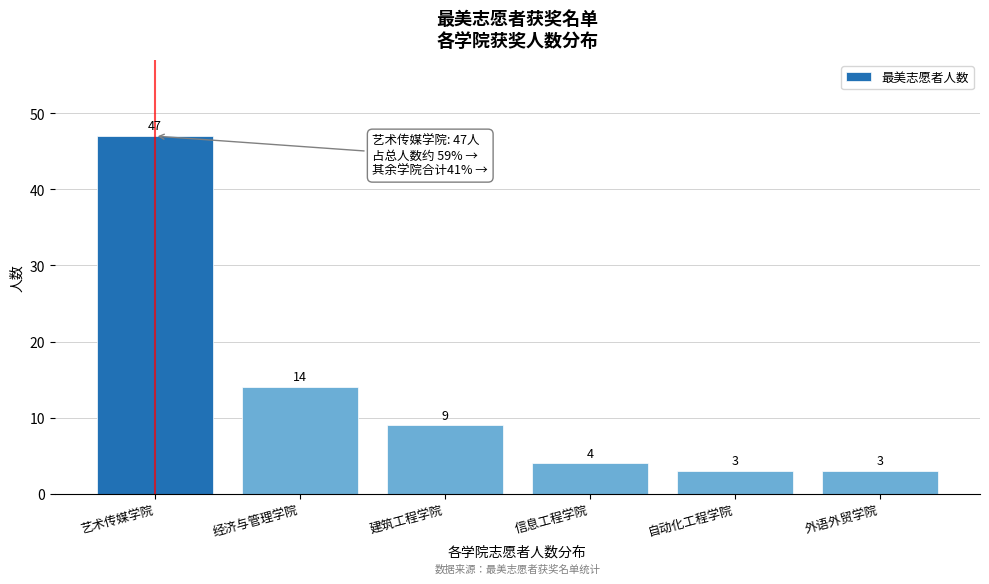

Reading left to right, list all the values displayed in this chart.

艺术传媒学院=47	经济与管理学院=14	建筑工程学院=9	信息工程学院=4	自动化工程学院=3	外语外贸学院=3